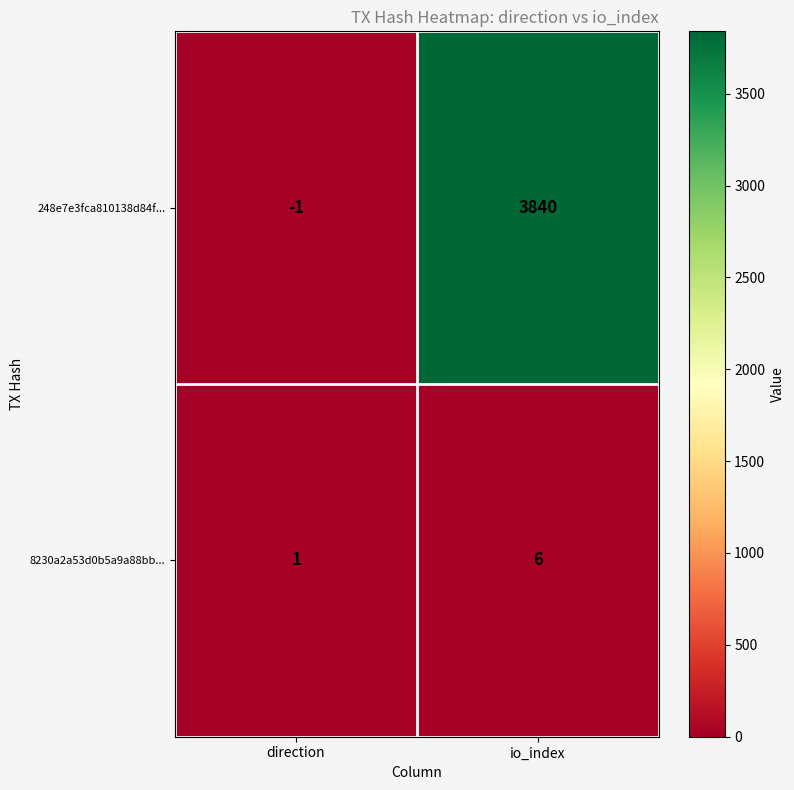

At which category does the chart reach its minimum across all series?

direction